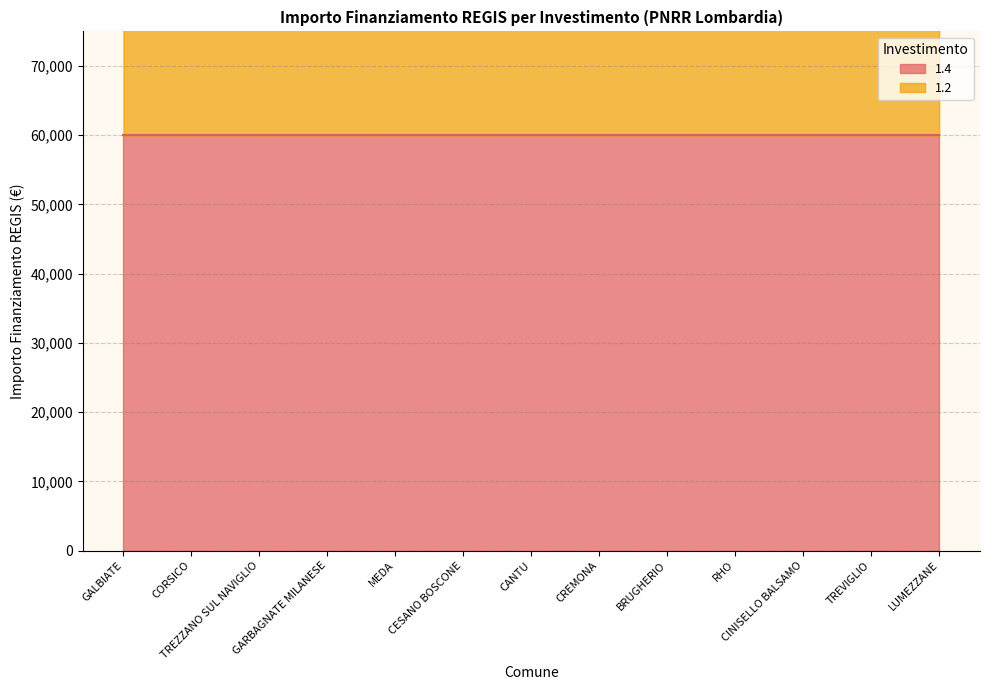

The chart shows a value of 75194 at CREMONA. True or false?

False